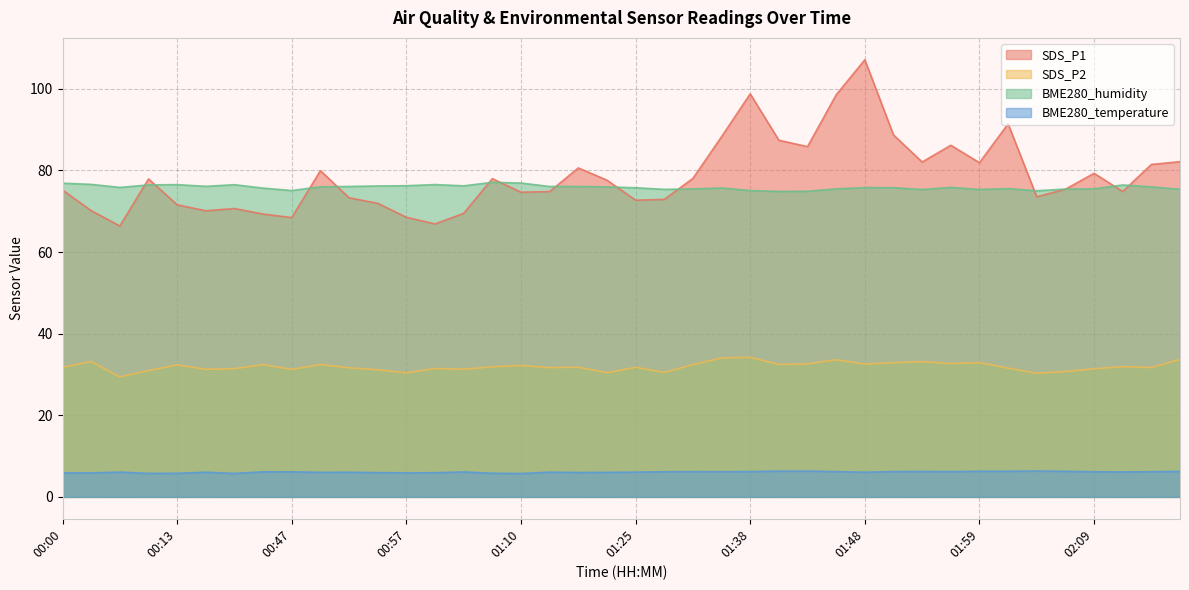

At 00:39, list the series in order from smallest to largest.

BME280_temperature, SDS_P2, SDS_P1, BME280_humidity